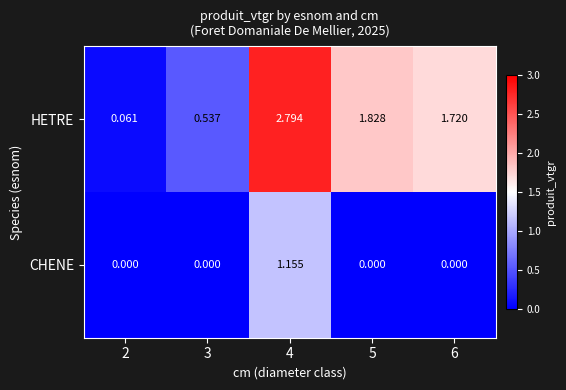

Rank the series by their maximum value, from highest to lowest.

HETRE, CHENE